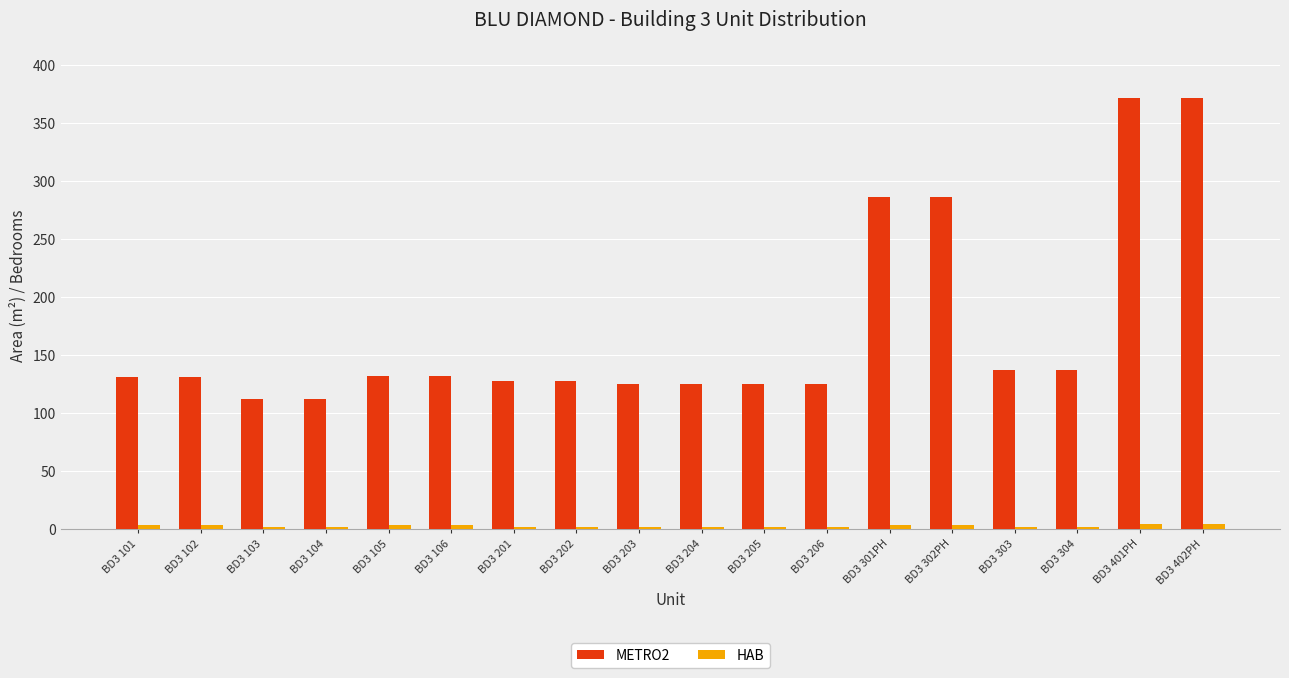

The METRO2 series shows 125 at BD3 206. True or false?

True